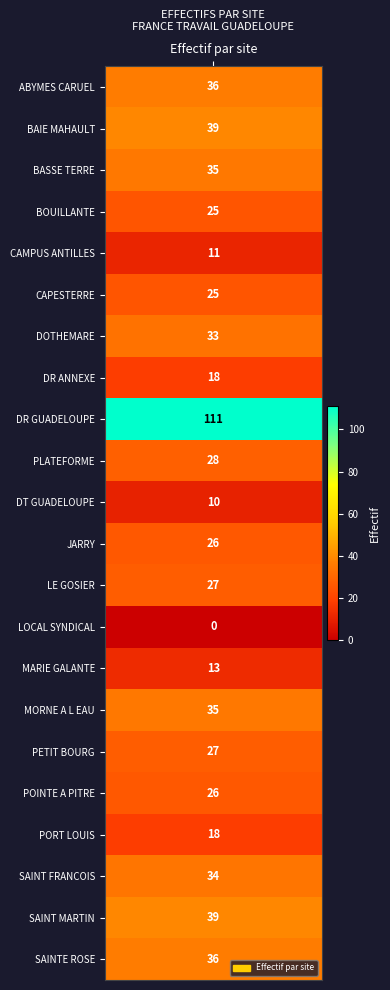

Approximately how many times larger is the value at 15 compared to 21?

1.0